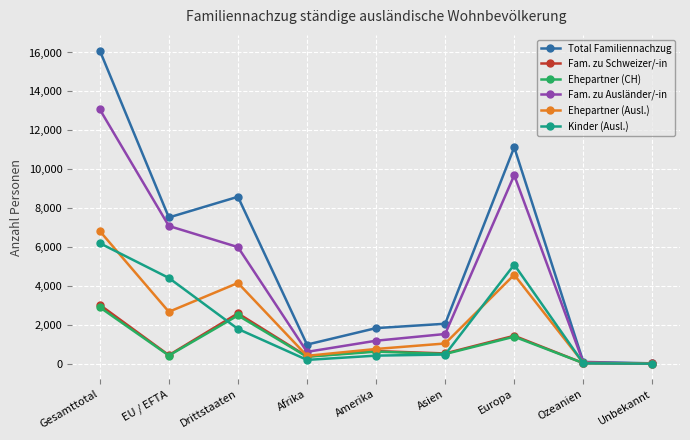

What is the total value across all series at Amerika?

5450